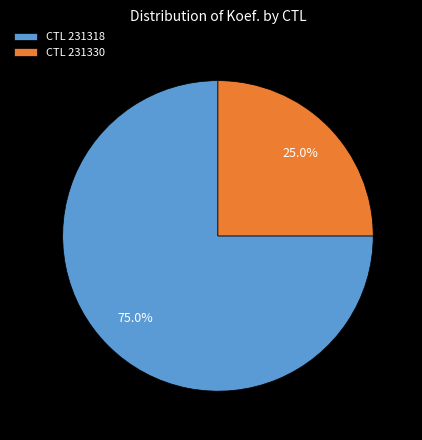

Which slice represents more than half of the pie?

CTL 231318